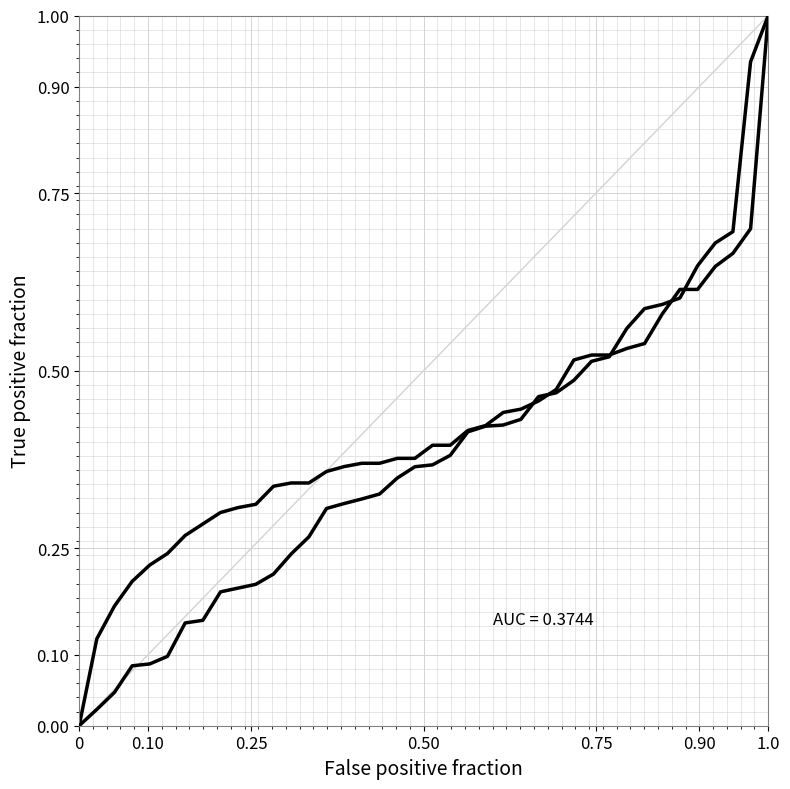

Reading left to right, list all the values displayed in this chart.

SDS_P1: 0.0	0.0	0.0	0.1	0.1	0.1	0.1	0.1	0.2	0.2	0.2	0.2	0.2	0.3	0.3	0.3	0.3	0.3	0.3	0.4	0.4	0.4	0.4	0.4	0.4	0.4	0.5	0.5	0.5	0.5	0.5	0.6	0.6	0.6	0.6	0.6	0.7	0.7	0.9	1.0
SDS_P2: 0.0	0.1	0.2	0.2	0.2	0.2	0.3	0.3	0.3	0.3	0.3	0.3	0.3	0.3	0.4	0.4	0.4	0.4	0.4	0.4	0.4	0.4	0.4	0.4	0.4	0.4	0.5	0.5	0.5	0.5	0.5	0.5	0.5	0.6	0.6	0.6	0.6	0.7	0.7	1.0